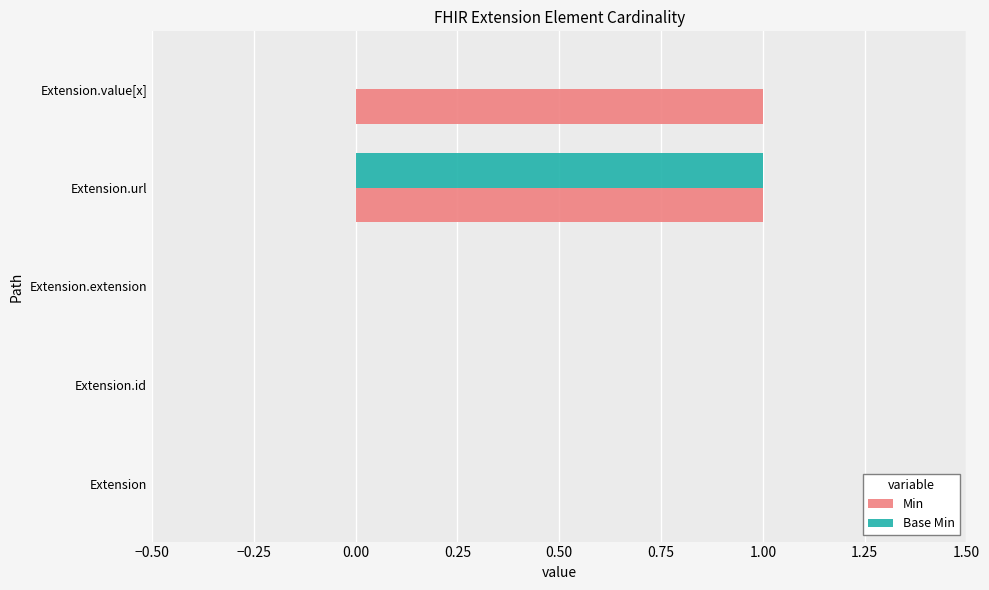

Which category has the highest value in the Base Min series?

Extension.url